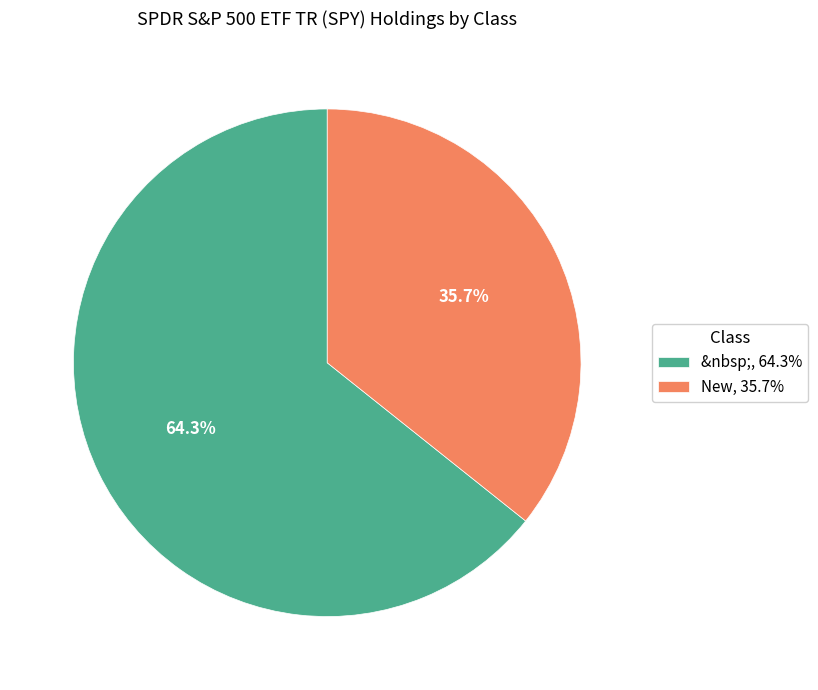

Which slice is the largest?

&nbsp;